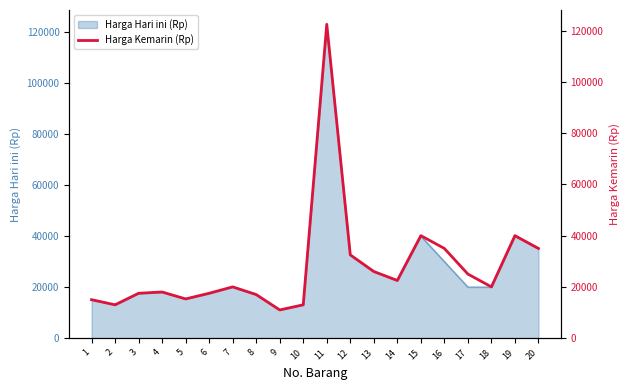

What is the change in value from 2 to 19?

+27000